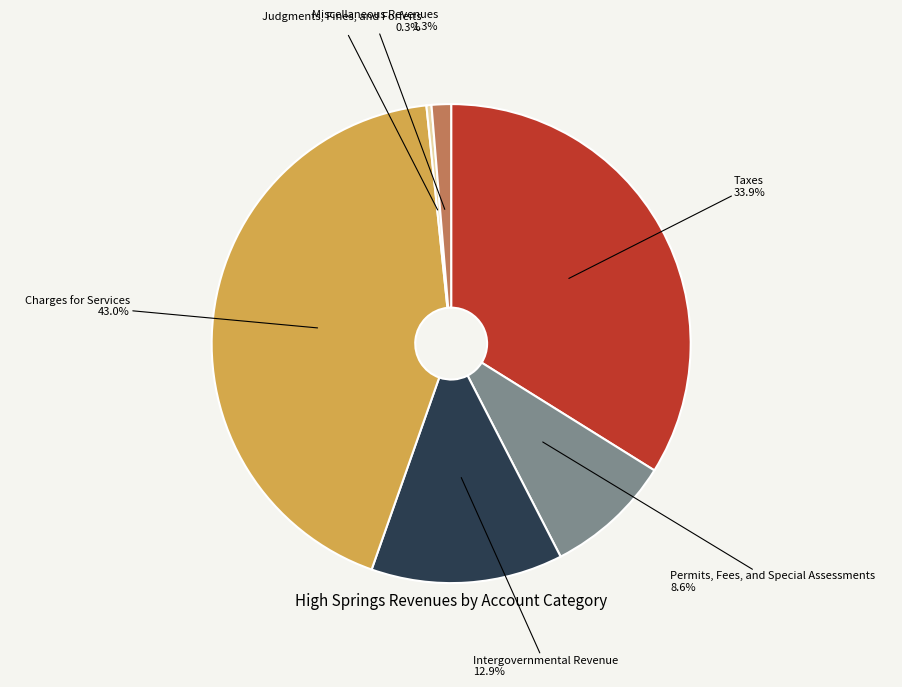

Does any single category account for the majority?

No